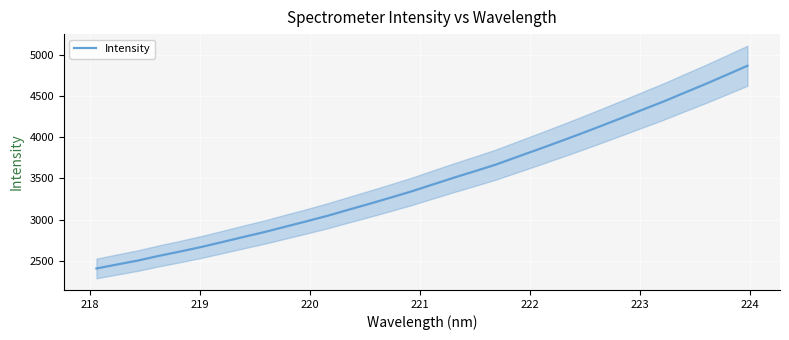

How many data points are above 3426?

16